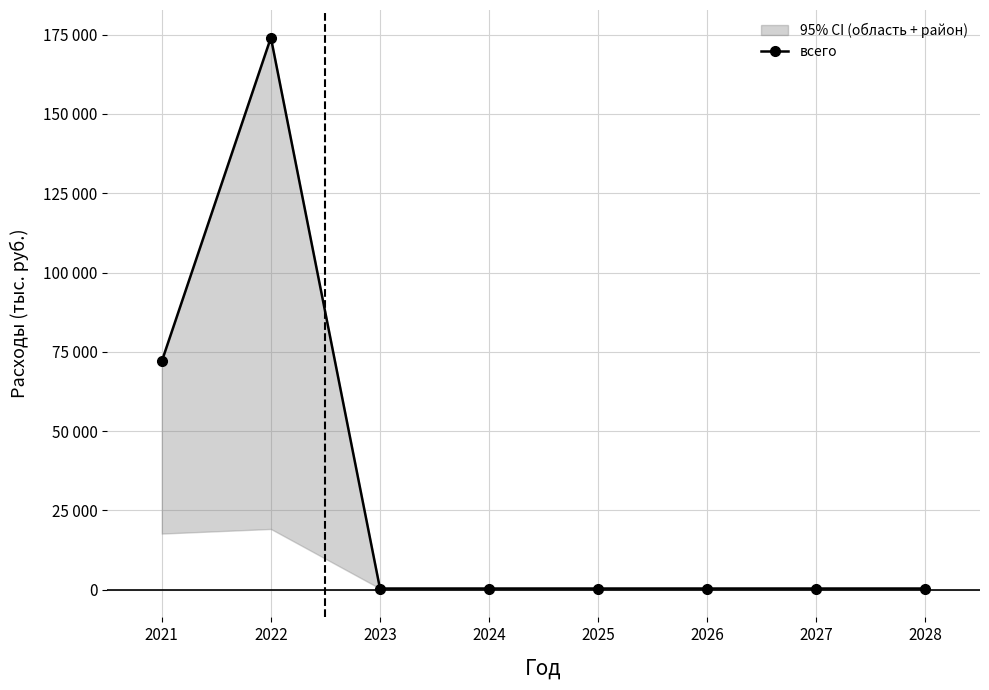

Reading left to right, what are all the values shown in this chart?

2021=72001.9	2022=174038.9	2023=400.0	2024=400.0	2025=400.0	2026=400.0	2027=400.0	2028=400.0